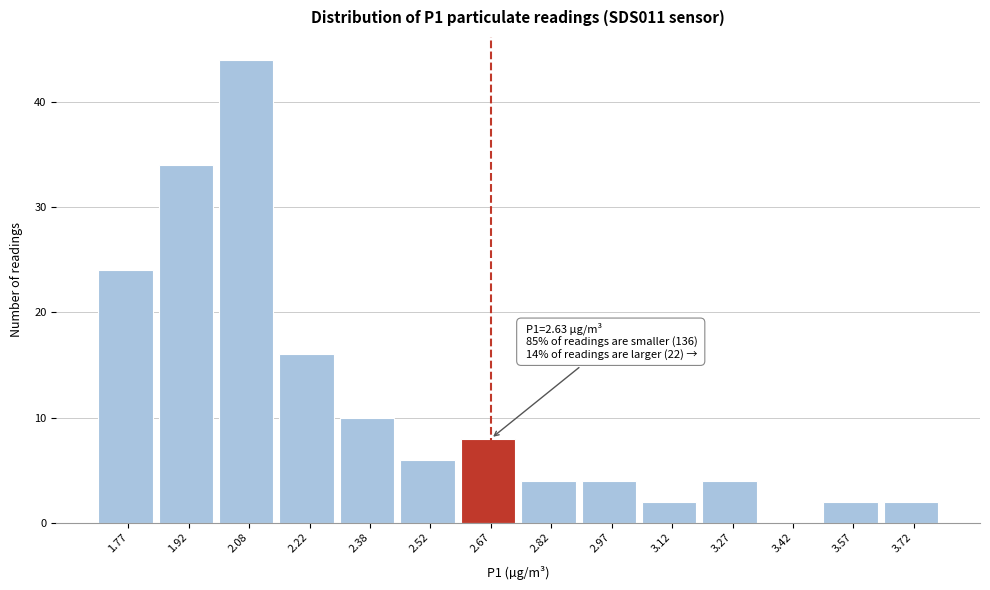

Which range on the x-axis has the tallest bar?

2.00 to 2.15